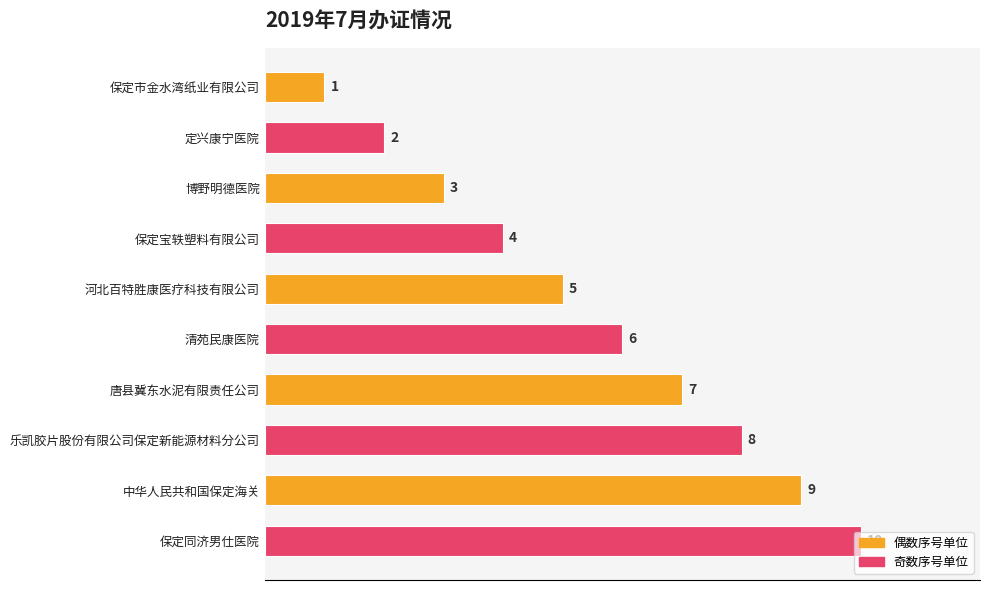

Are the bars horizontal?

Yes